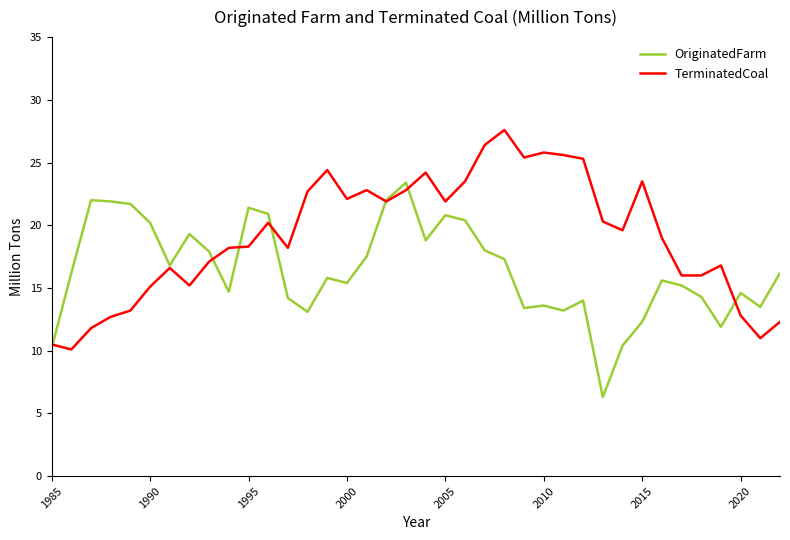

What is the maximum value for TerminatedCoal?

27.6